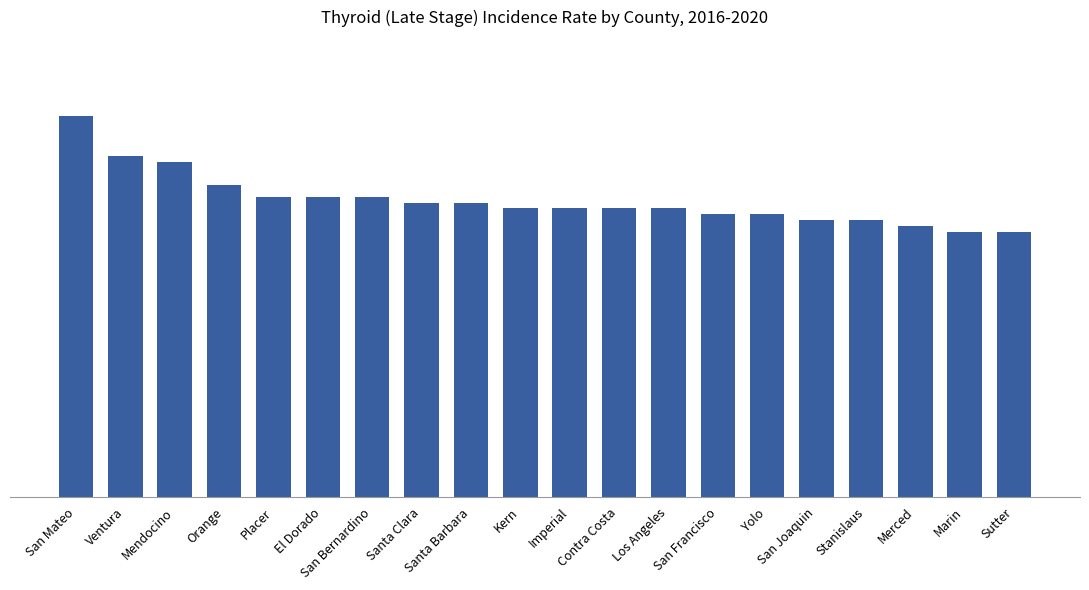

Does the chart contain any negative values?

No